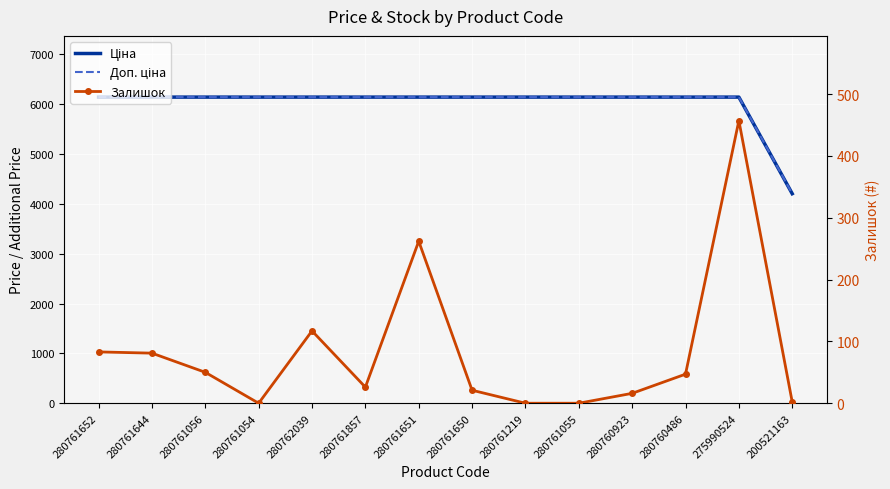

The value of Ціна at 280761650 is 10938.4. True or false?

False